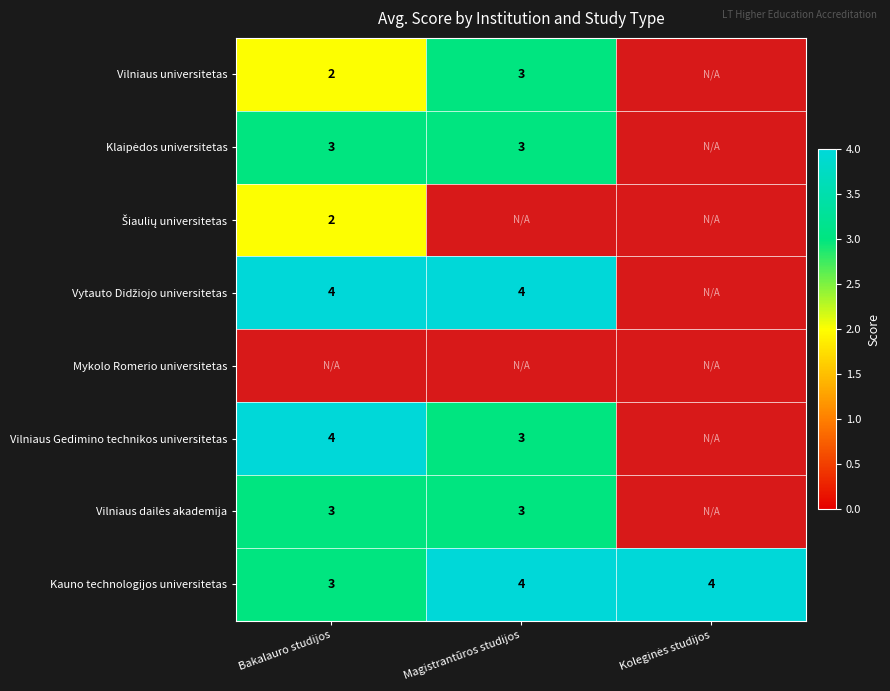

What is the minimum value for Kauno technologijos universitetas?

3